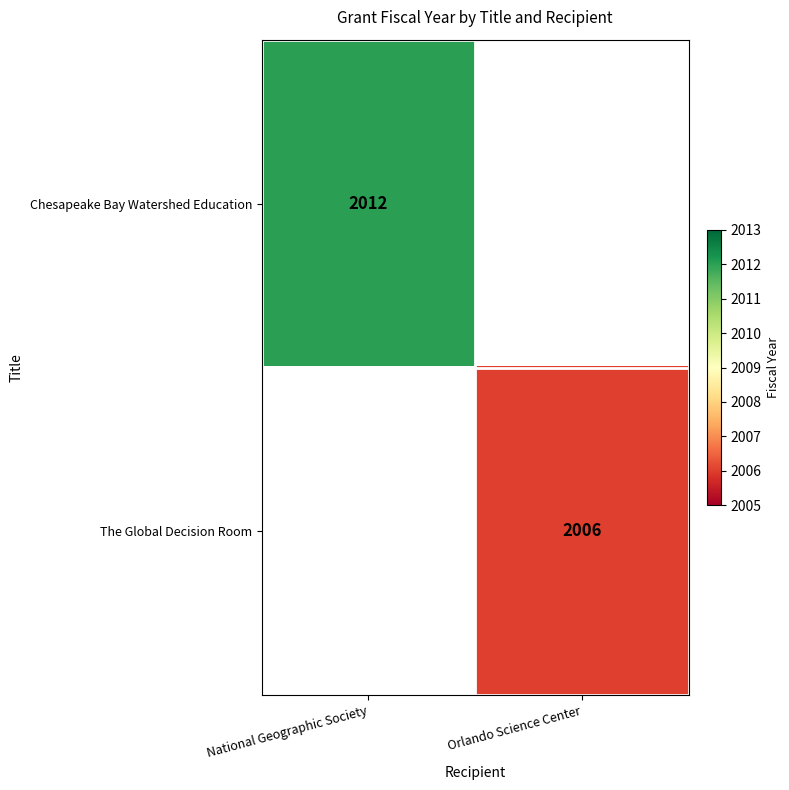

The Chesapeake Bay Watershed Education series shows 3516 at National Geographic Society. True or false?

False